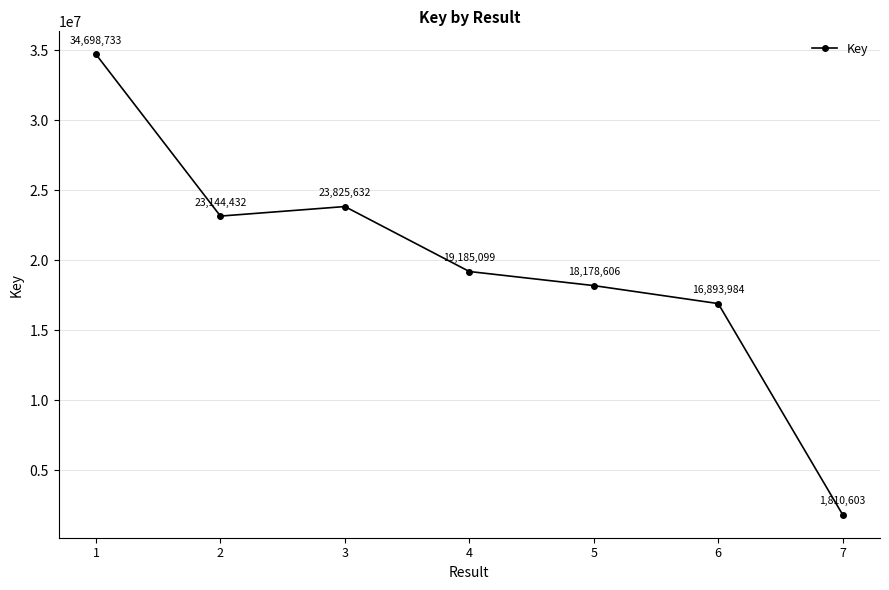

What is the value of the 7th point from the left?

1810603